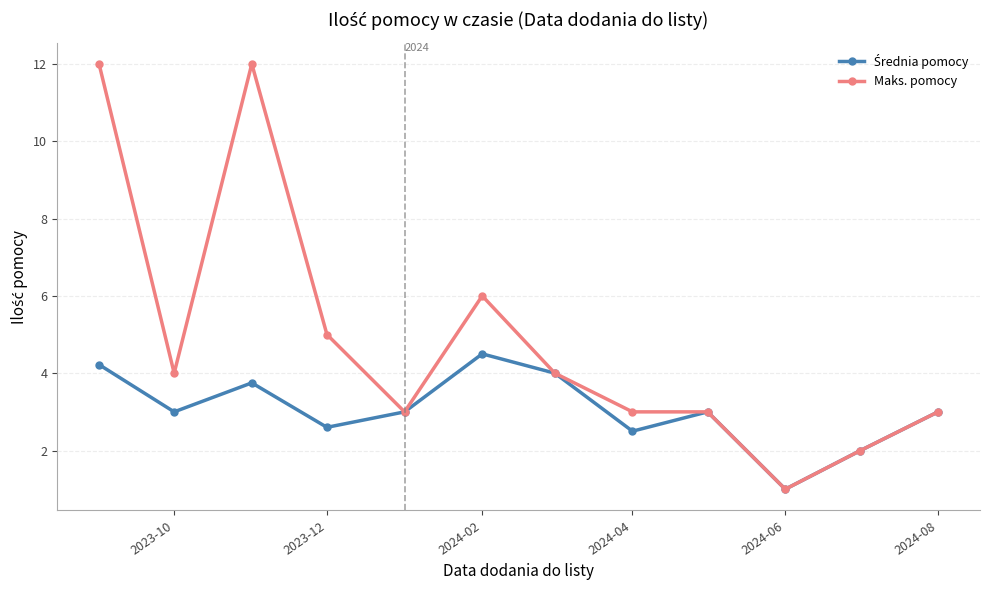

What is the value of the Maks. pomocy point at the 8th from the left?

3.0